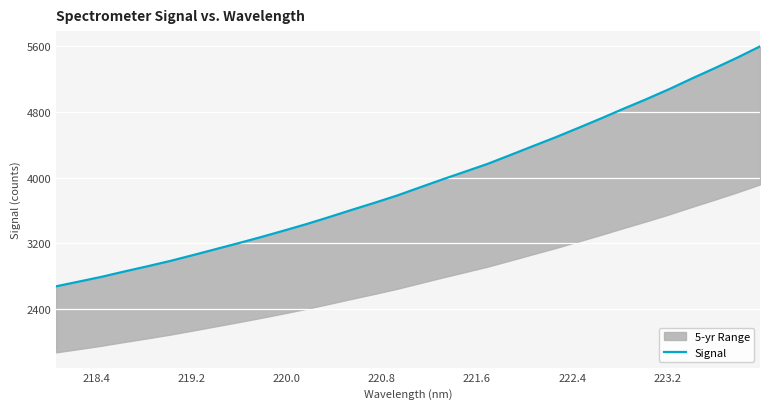

What is the average value?

3938.7